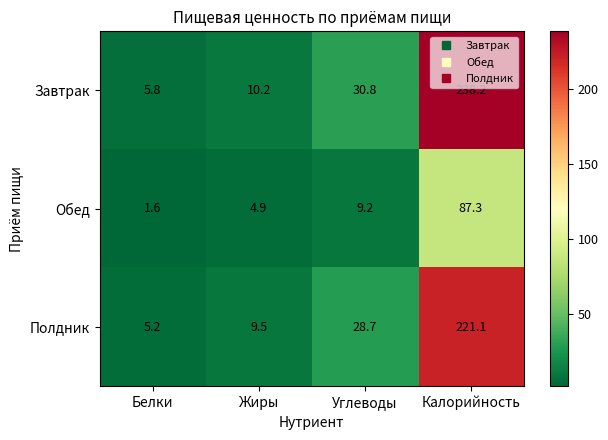

Reading right to left, transcribe all the data shown in this chart.

Завтрак: Калорийность=238.2	Углеводы=30.8	Жиры=10.2	Белки=5.8
Обед: Калорийность=87.3	Углеводы=9.2	Жиры=4.9	Белки=1.6
Полдник: Калорийность=221.1	Углеводы=28.7	Жиры=9.5	Белки=5.2